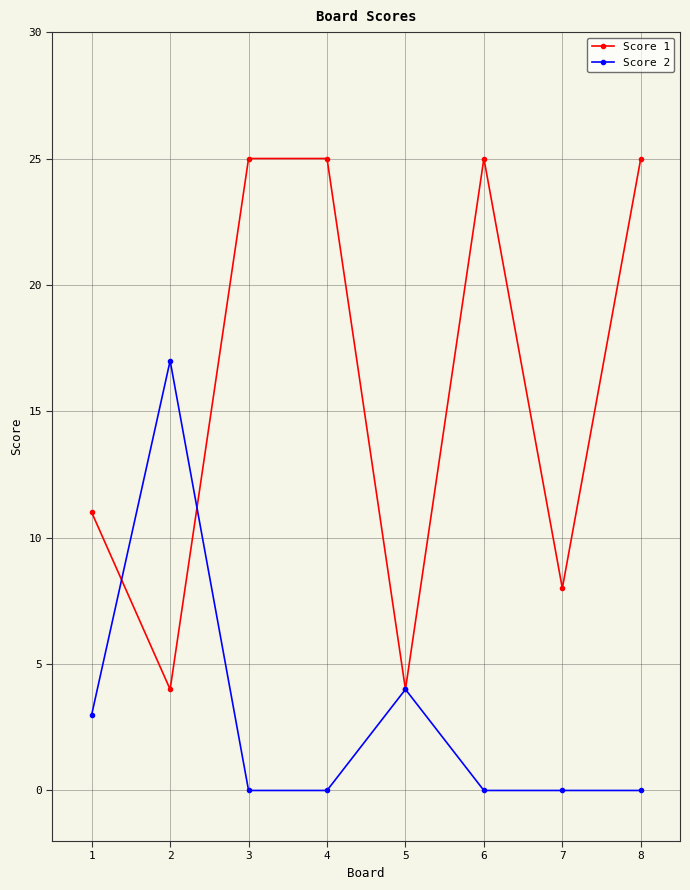

At which category does Score 2 reach its first local peak?

2